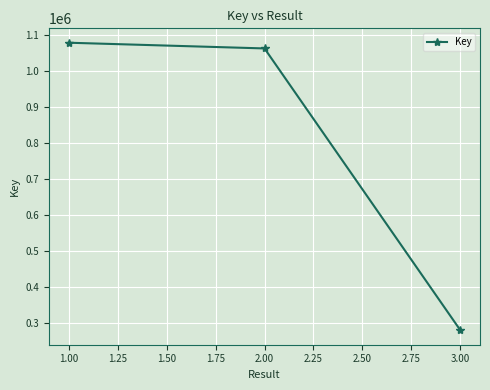

Is this an area chart (filled region under the line)?

No